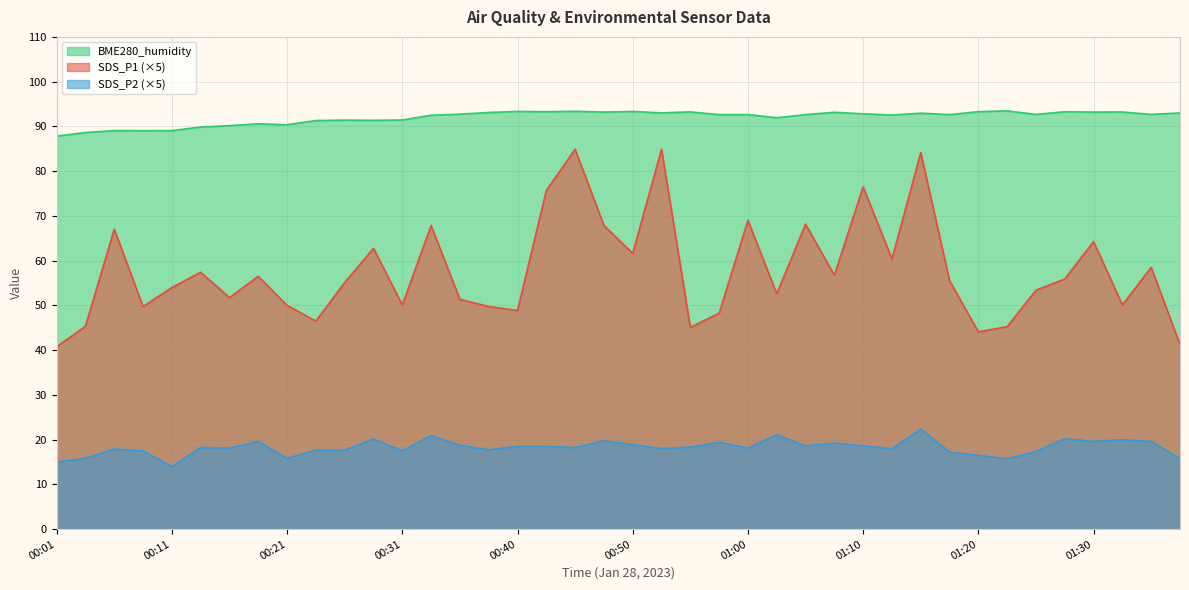

How many interior local valleys does the SDS_P1 series have?

12